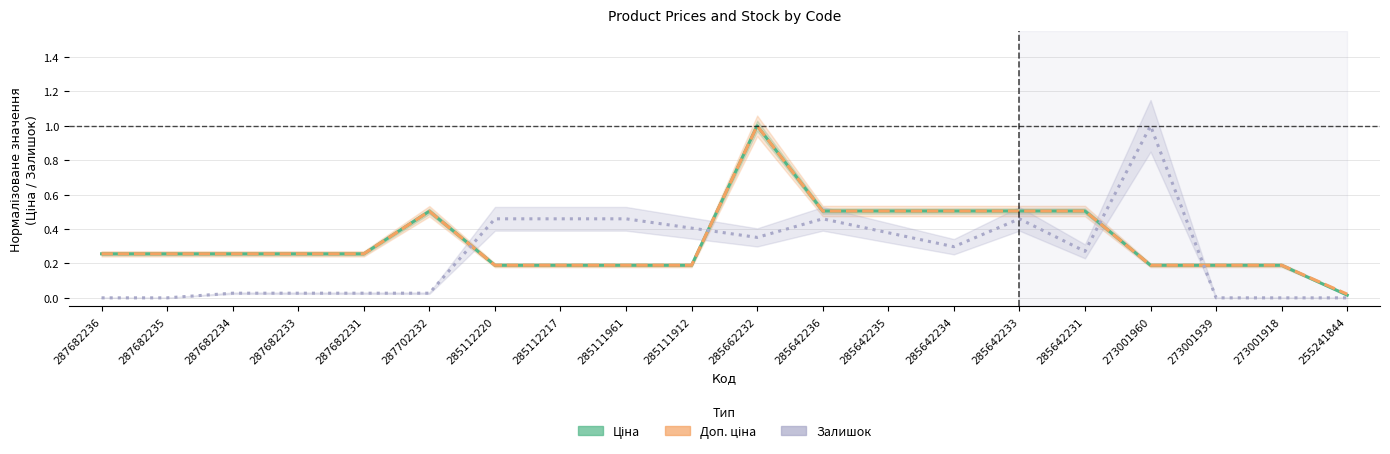

Reading left to right, what are all the values shown in this chart?

Ціна: 0.3	0.3	0.3	0.3	0.3	0.5	0.2	0.2	0.2	0.2	1.0	0.5	0.5	0.5	0.5	0.5	0.2	0.2	0.2	0.0
Доп. ціна: 0.3	0.3	0.3	0.3	0.3	0.5	0.2	0.2	0.2	0.2	1.0	0.5	0.5	0.5	0.5	0.5	0.2	0.2	0.2	0.0
Залишок: 0.0	0.0	0.0	0.0	0.0	0.0	0.5	0.5	0.5	0.4	0.4	0.5	0.4	0.3	0.5	0.3	1.0	0.0	0.0	0.0